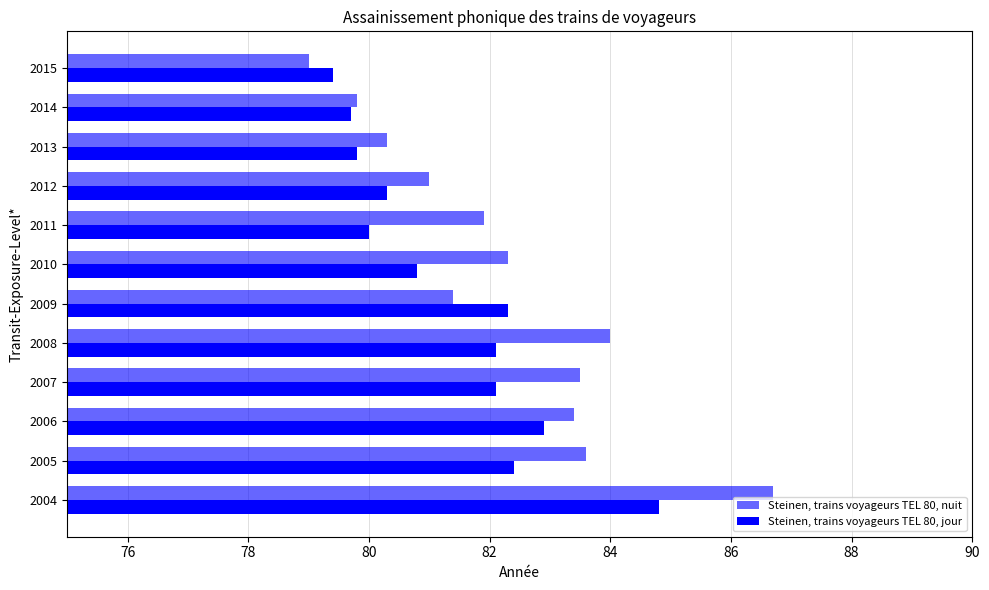

Rank the series by their maximum value, from lowest to highest.

Steinen, trains voyageurs TEL 80, jour, Steinen, trains voyageurs TEL 80, nuit